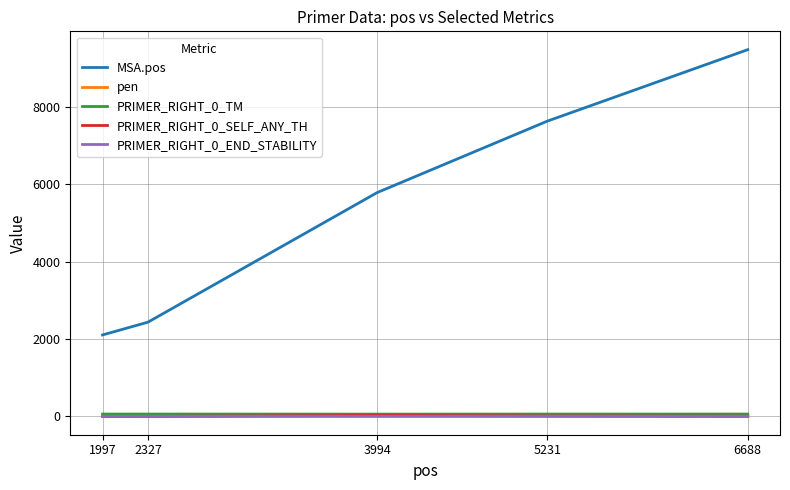

At which category is the sum across all series the highest?

6688